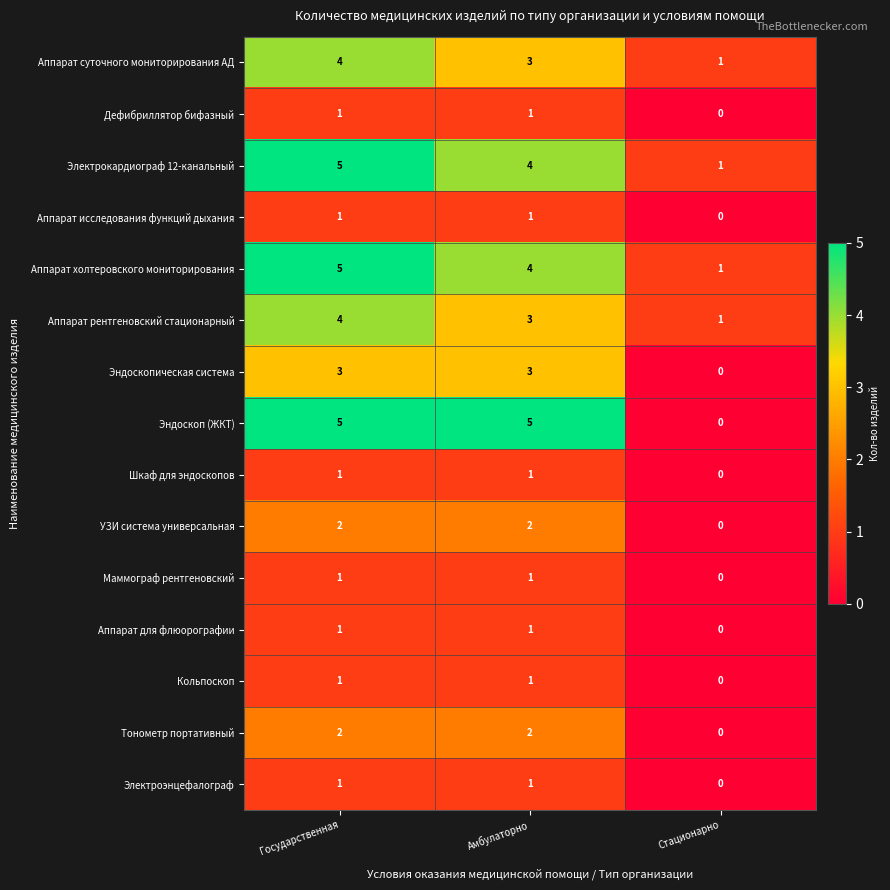

The Дефибриллятор бифазный series shows 1 at Амбулаторно. True or false?

True